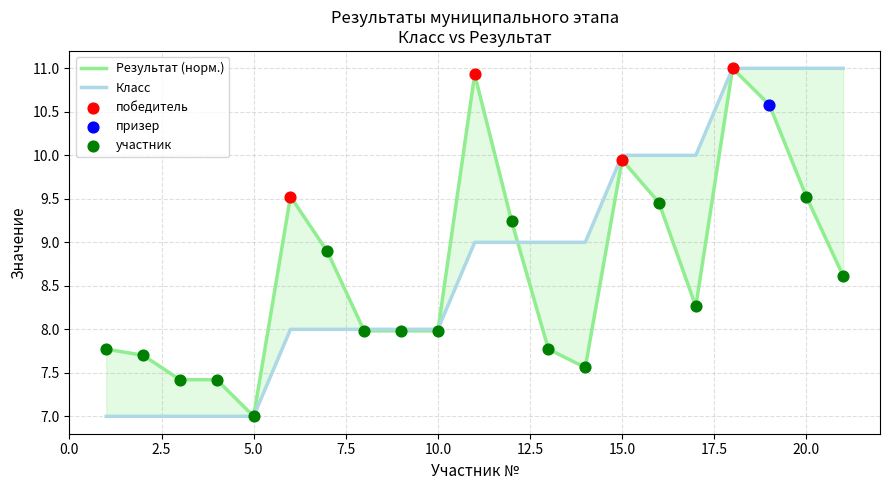

Which series contains the highest Y value?

Класс обучения